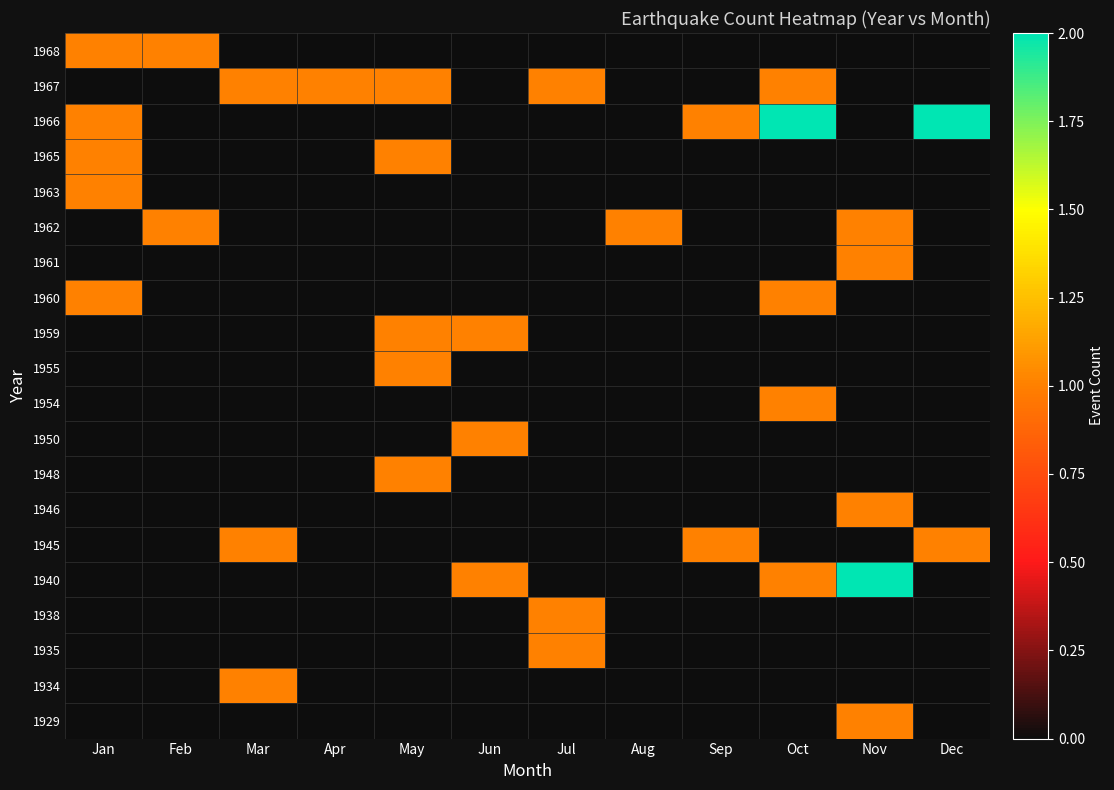

Reading left to right, list all the values displayed in this chart.

1929: Jan=0	Feb=0	Mar=0	Apr=0	May=0	Jun=0	Jul=0	Aug=0	Sep=0	Oct=0	Nov=1	Dec=0
1934: Jan=0	Feb=0	Mar=1	Apr=0	May=0	Jun=0	Jul=0	Aug=0	Sep=0	Oct=0	Nov=0	Dec=0
1935: Jan=0	Feb=0	Mar=0	Apr=0	May=0	Jun=0	Jul=1	Aug=0	Sep=0	Oct=0	Nov=0	Dec=0
1938: Jan=0	Feb=0	Mar=0	Apr=0	May=0	Jun=0	Jul=1	Aug=0	Sep=0	Oct=0	Nov=0	Dec=0
1940: Jan=0	Feb=0	Mar=0	Apr=0	May=0	Jun=1	Jul=0	Aug=0	Sep=0	Oct=1	Nov=2	Dec=0
1945: Jan=0	Feb=0	Mar=1	Apr=0	May=0	Jun=0	Jul=0	Aug=0	Sep=1	Oct=0	Nov=0	Dec=1
1946: Jan=0	Feb=0	Mar=0	Apr=0	May=0	Jun=0	Jul=0	Aug=0	Sep=0	Oct=0	Nov=1	Dec=0
1948: Jan=0	Feb=0	Mar=0	Apr=0	May=1	Jun=0	Jul=0	Aug=0	Sep=0	Oct=0	Nov=0	Dec=0
1950: Jan=0	Feb=0	Mar=0	Apr=0	May=0	Jun=1	Jul=0	Aug=0	Sep=0	Oct=0	Nov=0	Dec=0
1954: Jan=0	Feb=0	Mar=0	Apr=0	May=0	Jun=0	Jul=0	Aug=0	Sep=0	Oct=1	Nov=0	Dec=0
1955: Jan=0	Feb=0	Mar=0	Apr=0	May=1	Jun=0	Jul=0	Aug=0	Sep=0	Oct=0	Nov=0	Dec=0
1959: Jan=0	Feb=0	Mar=0	Apr=0	May=1	Jun=1	Jul=0	Aug=0	Sep=0	Oct=0	Nov=0	Dec=0
1960: Jan=1	Feb=0	Mar=0	Apr=0	May=0	Jun=0	Jul=0	Aug=0	Sep=0	Oct=1	Nov=0	Dec=0
1961: Jan=0	Feb=0	Mar=0	Apr=0	May=0	Jun=0	Jul=0	Aug=0	Sep=0	Oct=0	Nov=1	Dec=0
1962: Jan=0	Feb=1	Mar=0	Apr=0	May=0	Jun=0	Jul=0	Aug=1	Sep=0	Oct=0	Nov=1	Dec=0
1963: Jan=1	Feb=0	Mar=0	Apr=0	May=0	Jun=0	Jul=0	Aug=0	Sep=0	Oct=0	Nov=0	Dec=0
1965: Jan=1	Feb=0	Mar=0	Apr=0	May=1	Jun=0	Jul=0	Aug=0	Sep=0	Oct=0	Nov=0	Dec=0
1966: Jan=1	Feb=0	Mar=0	Apr=0	May=0	Jun=0	Jul=0	Aug=0	Sep=1	Oct=2	Nov=0	Dec=2
1967: Jan=0	Feb=0	Mar=1	Apr=1	May=1	Jun=0	Jul=1	Aug=0	Sep=0	Oct=1	Nov=0	Dec=0
1968: Jan=1	Feb=1	Mar=0	Apr=0	May=0	Jun=0	Jul=0	Aug=0	Sep=0	Oct=0	Nov=0	Dec=0